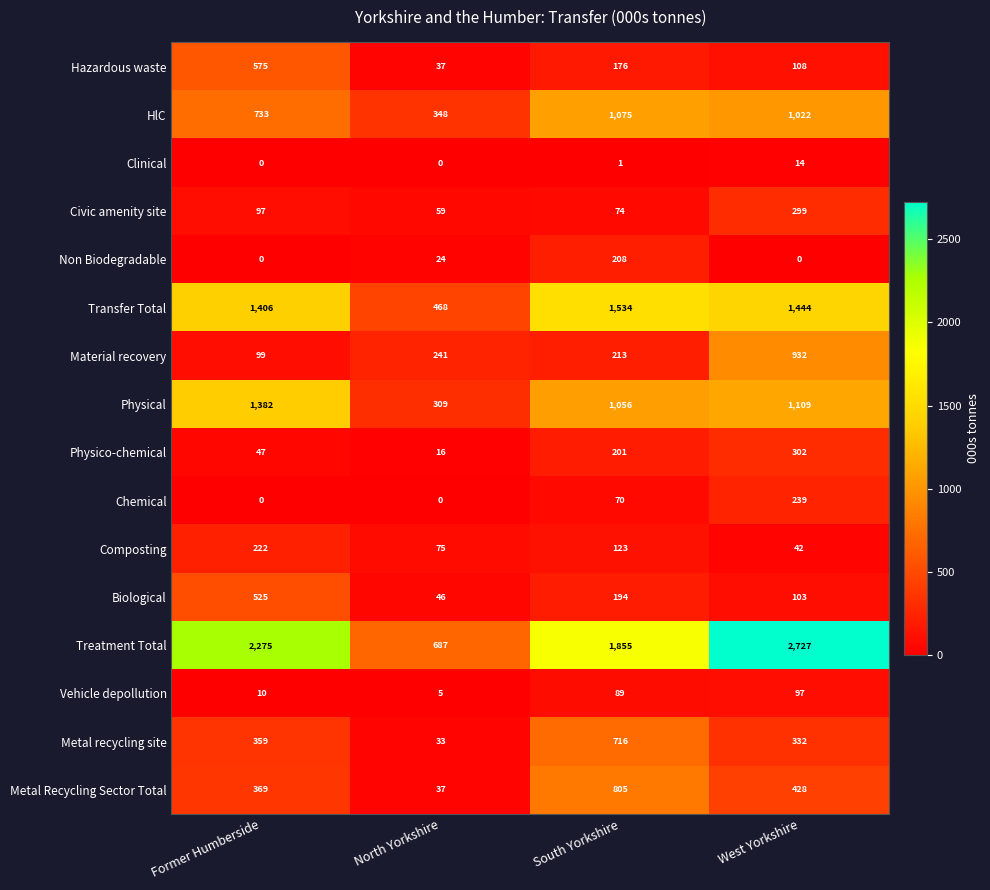

True or false: Biological has a value of 103 at West Yorkshire.

True